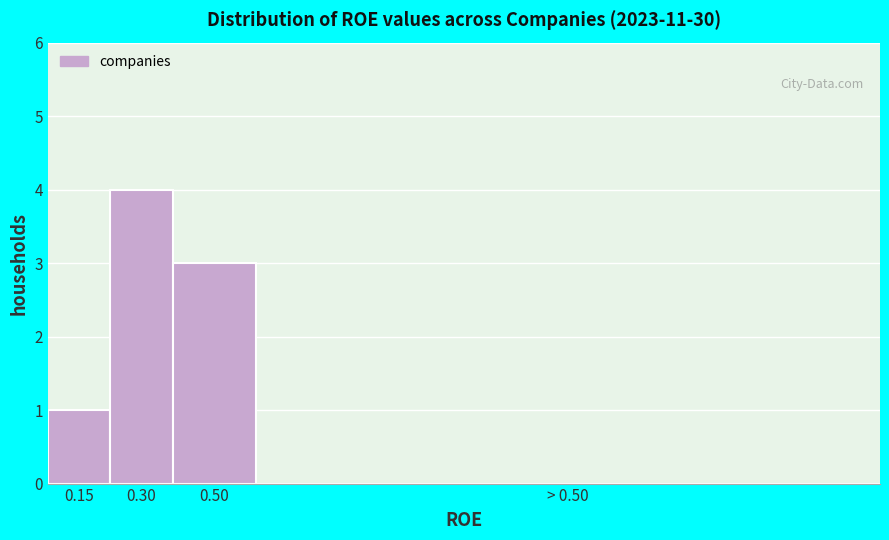

Reading left to right, transcribe all the data shown in this chart.

0.15=1	0.30=4	0.50=3	> 0.50=0